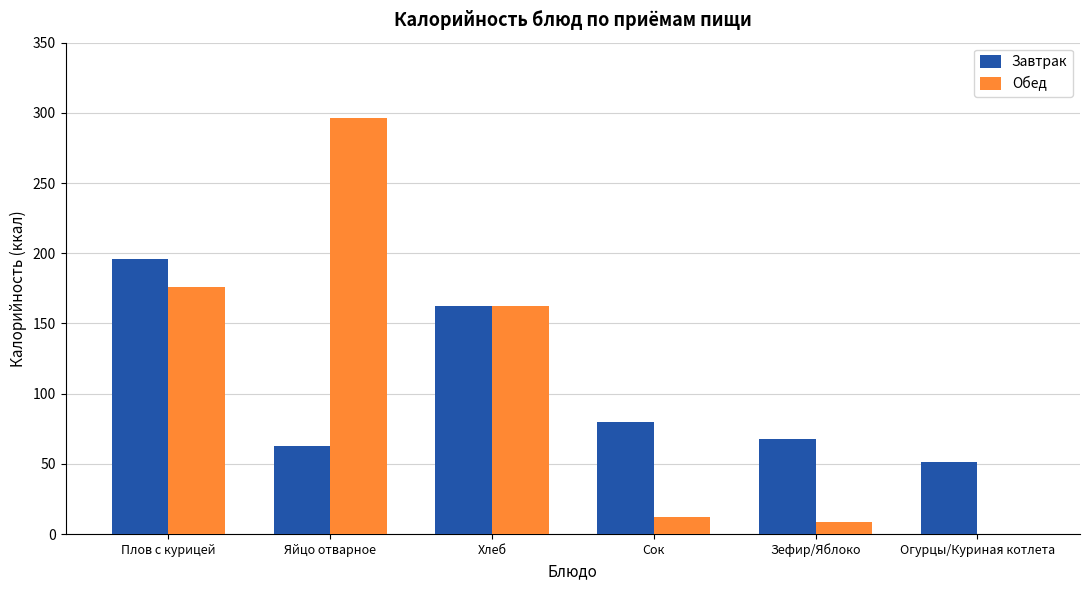

True or false: Завтрак has a value of 51.2 at Огурцы/Куриная котлета.

True